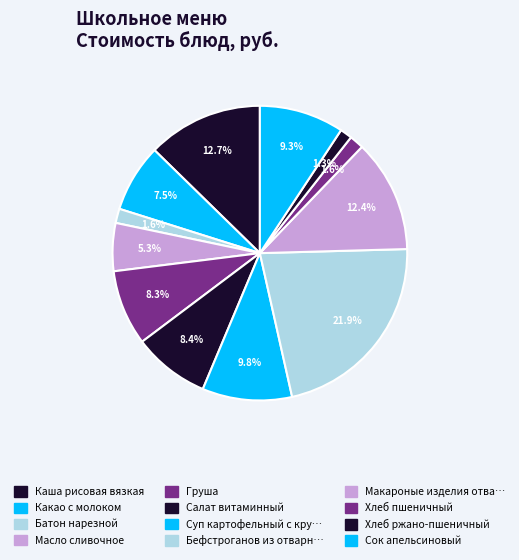

How many slices are in this pie chart?

12